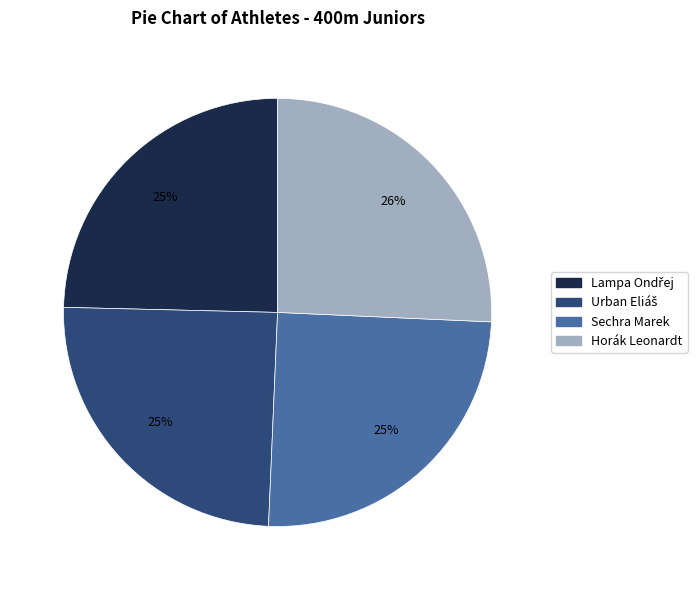

To the nearest percent, what is the difference between the largest and smallest slice percentages?

1%